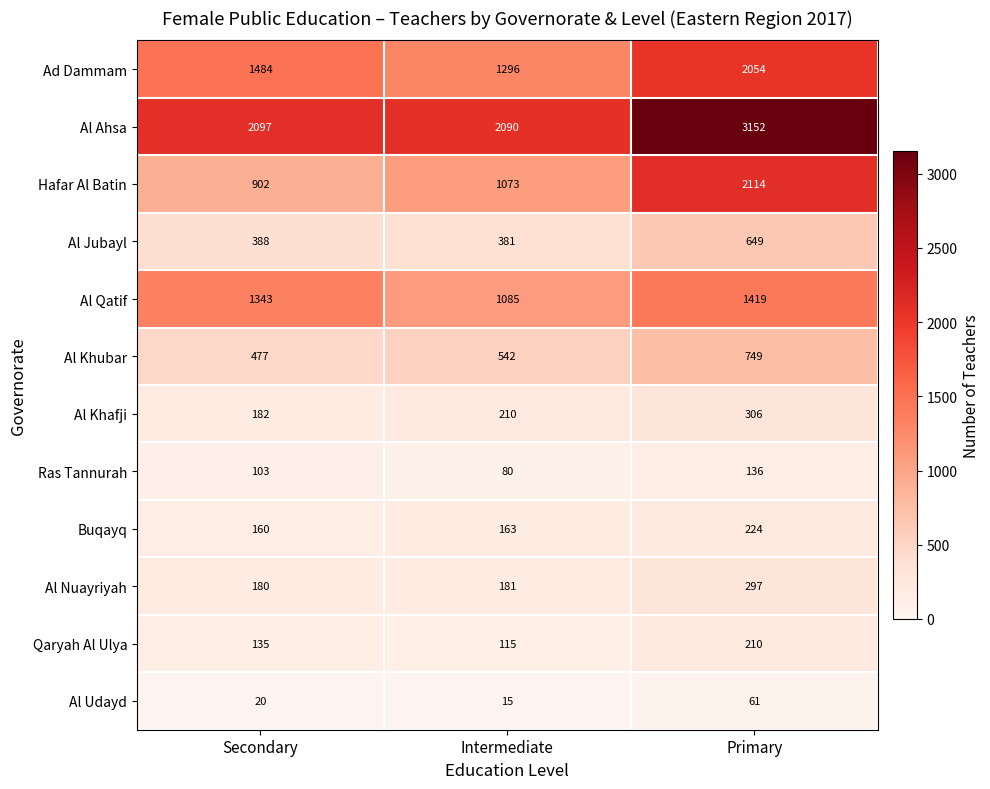

What is the average value of the Al Khafji series?

233